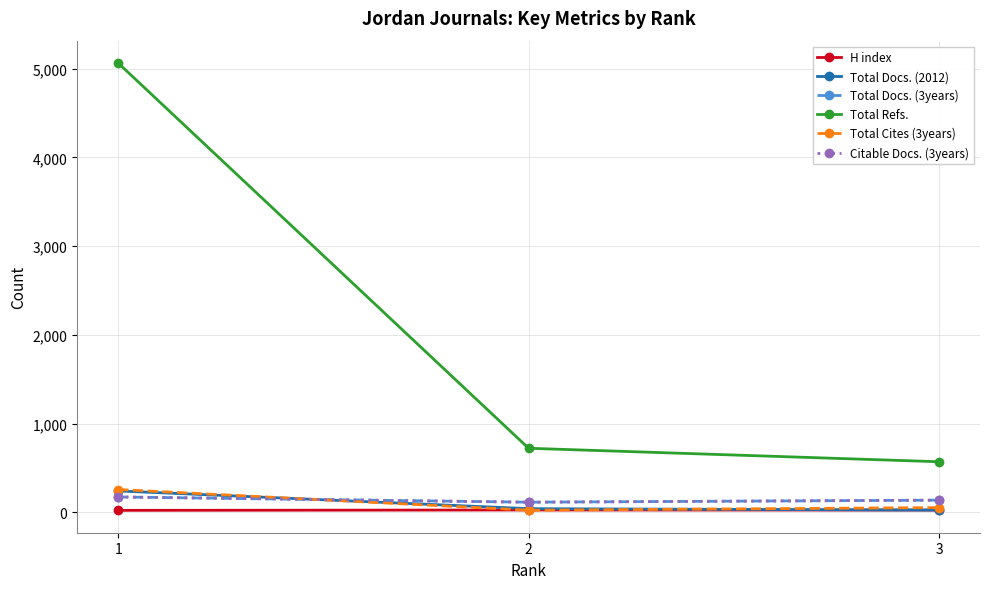

At which label is Total Refs. closest to 2816?

2